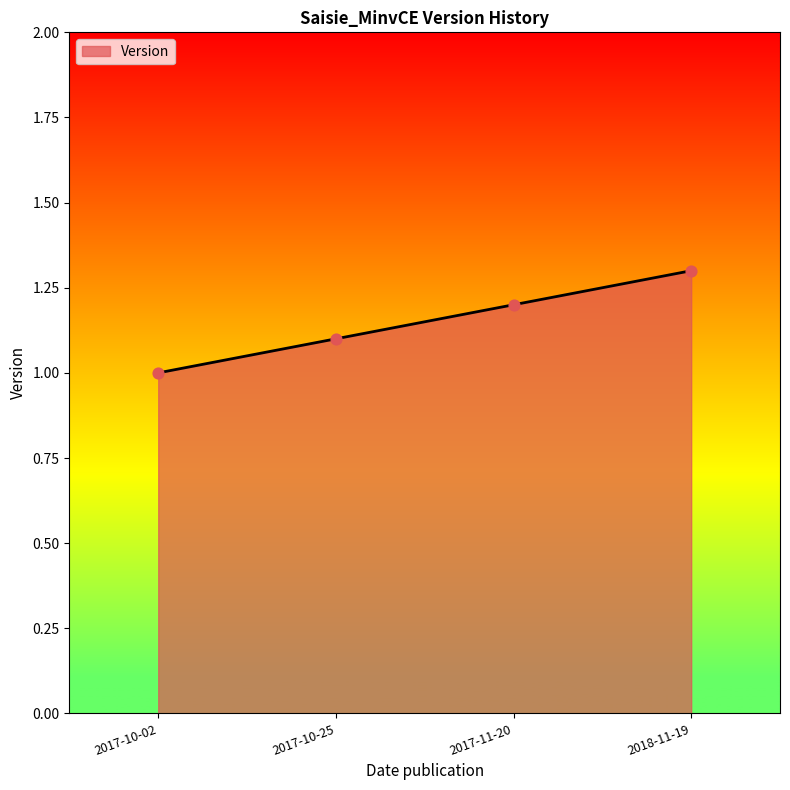

Between 2017-10-02 and 2017-11-20, which is larger?

2017-11-20